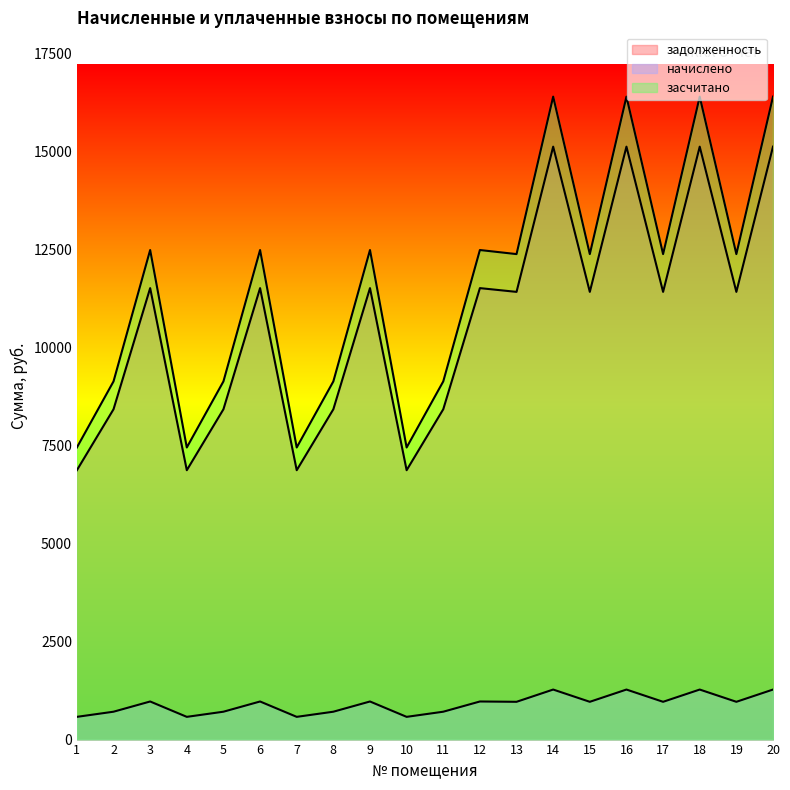

Does the chart have visible grid lines?

No